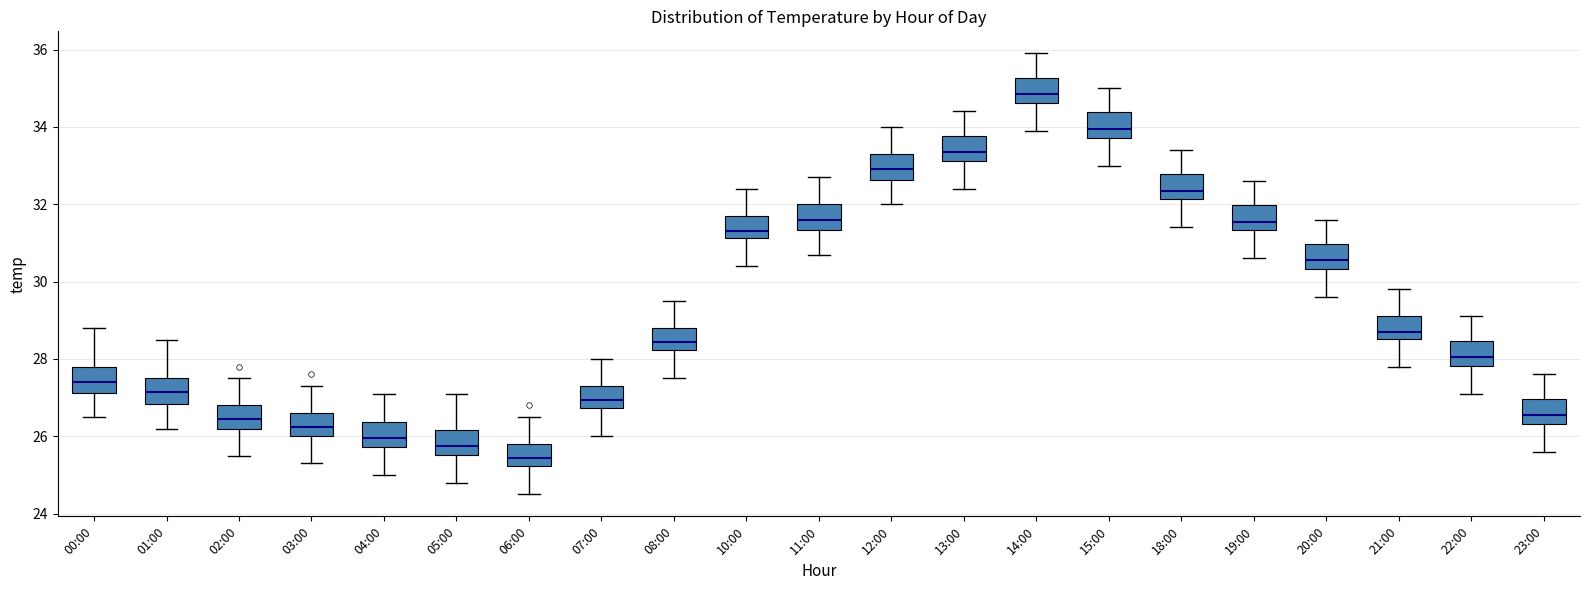

Where is the lower edge of the box for 06:00 on the y-axis? The values are not printed on the chart, so give them approximately, as read against the axis.

25.2